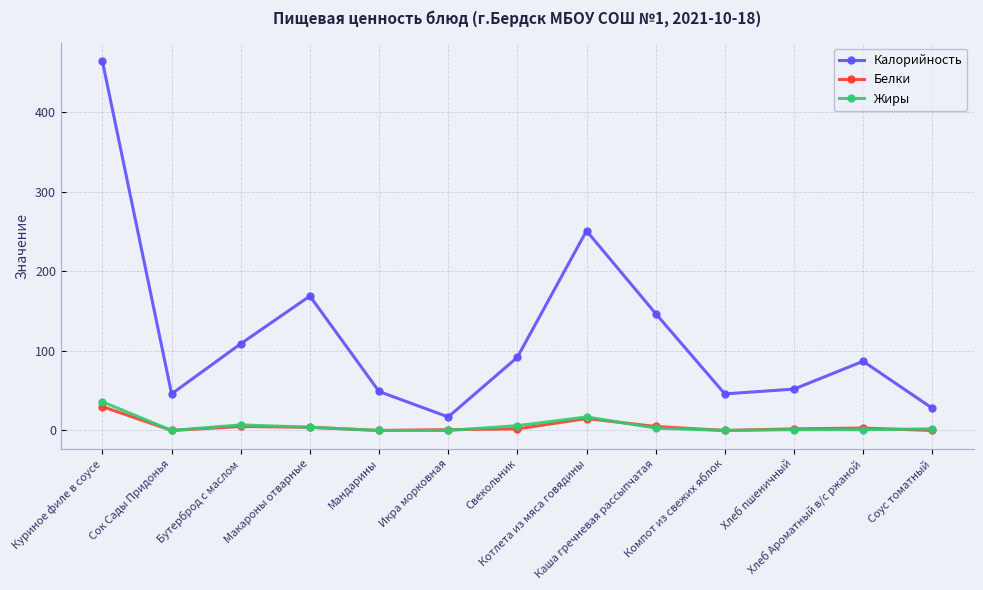

At which category is the sum across all series the highest?

Куриное филе в соусе